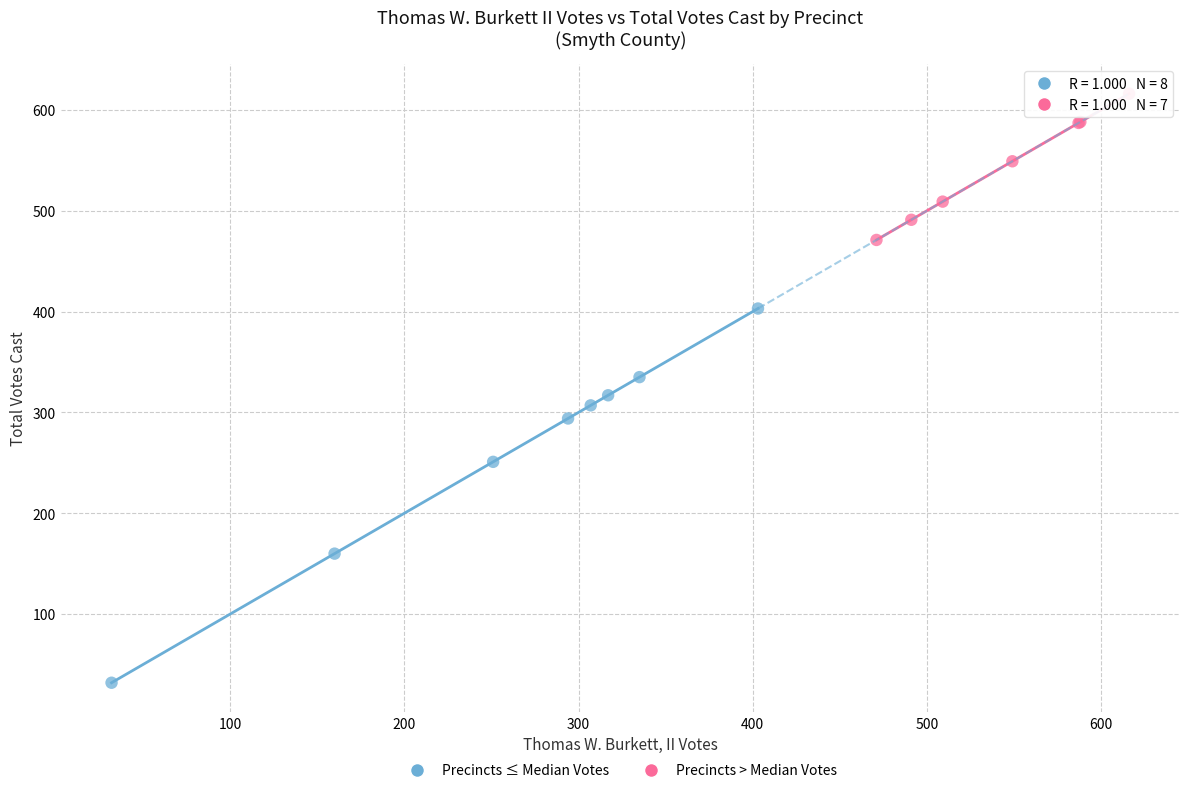

Which series reaches the maximum Y coordinate?

Precincts > Median Votes